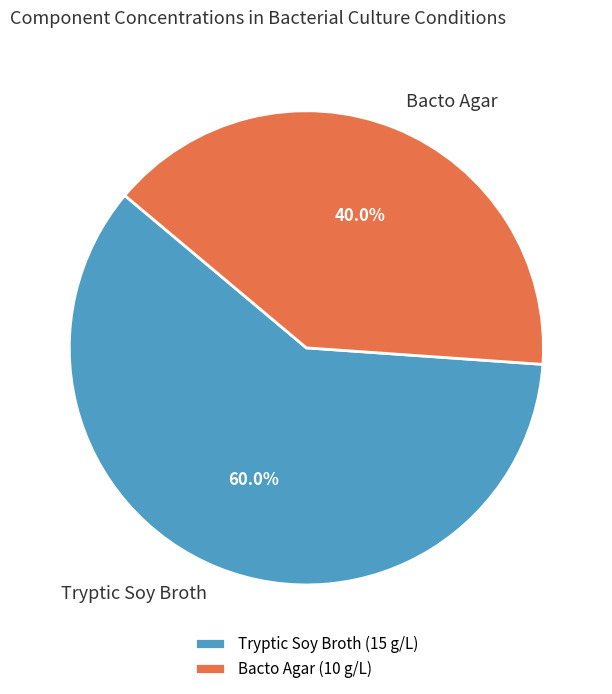

How many slices are in this pie chart?

2